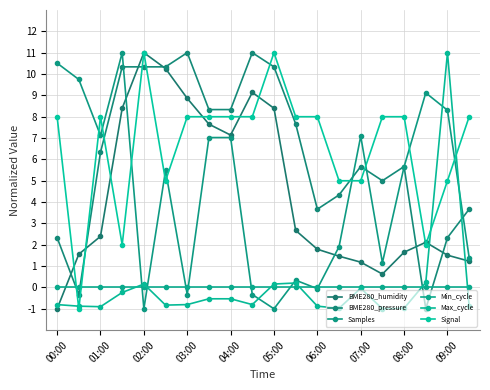

Rank the series by their maximum value, from lowest to highest.

Min_cycle, BME280_humidity, BME280_pressure, Samples, Max_cycle, Signal